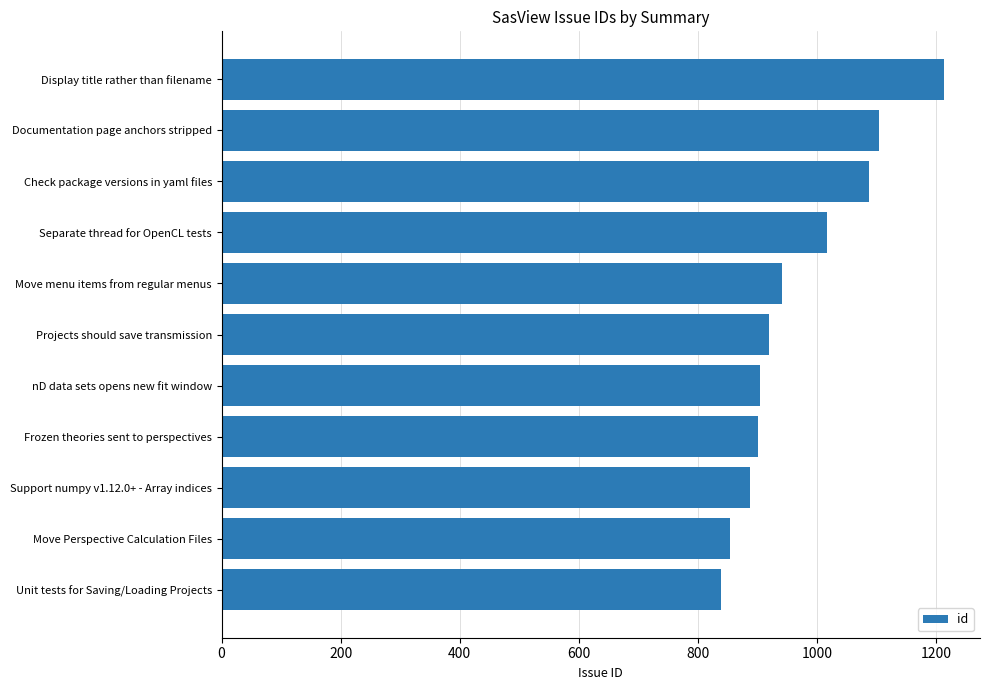

Which label corresponds to the largest value in the chart?

Display title rather than filename